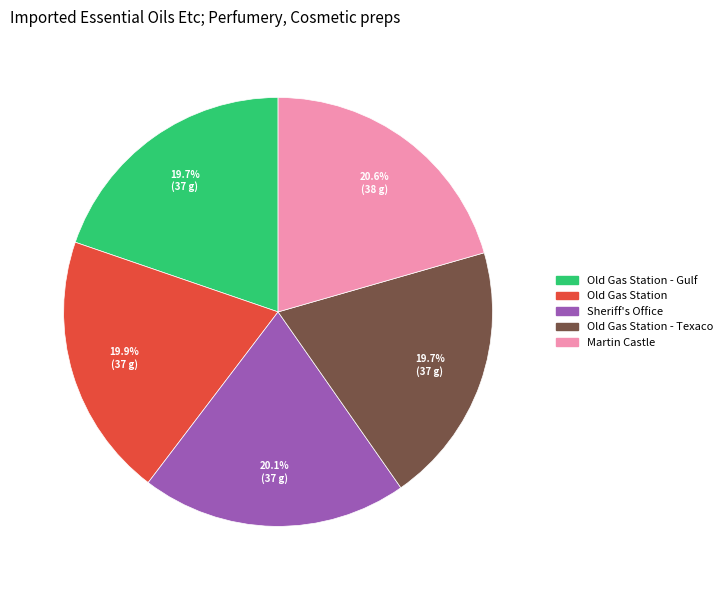

Count the number of slices in the pie.

5